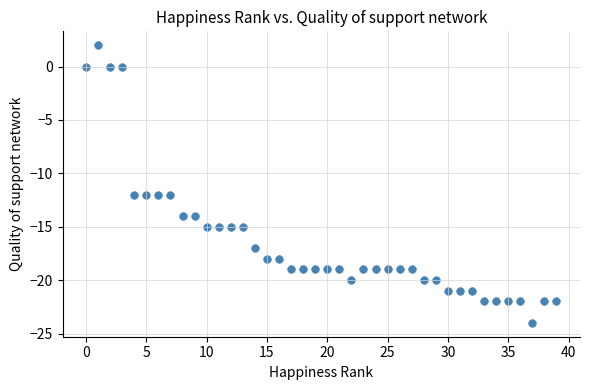

What is the range of Y values (max minus min)?

26